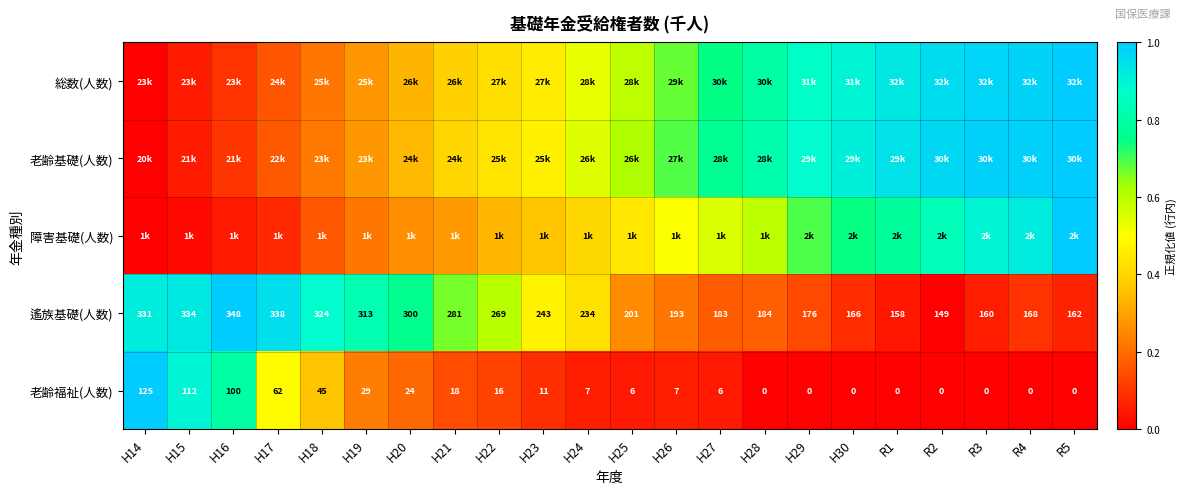

At which category is the sum across all series the highest?

R5